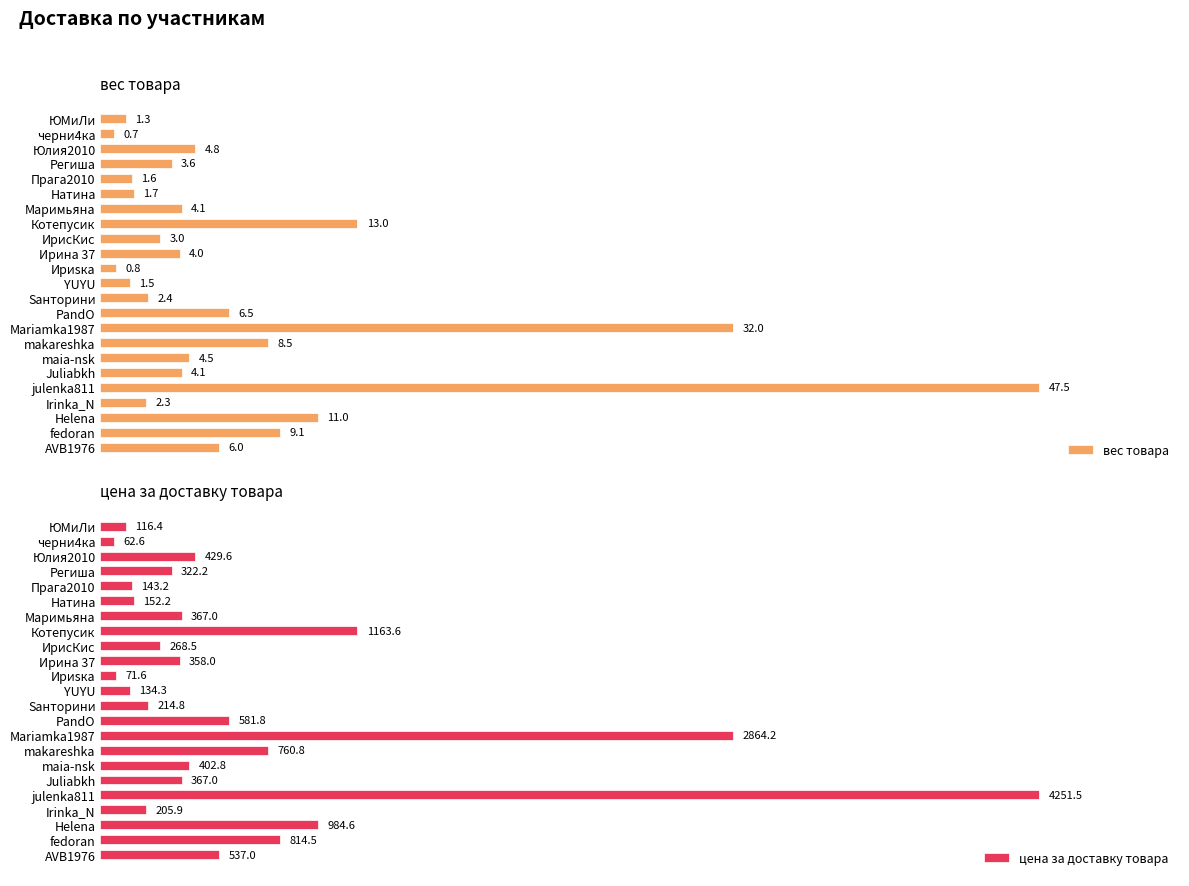

Which category has the lowest value in the вес товара series?

черни4ка